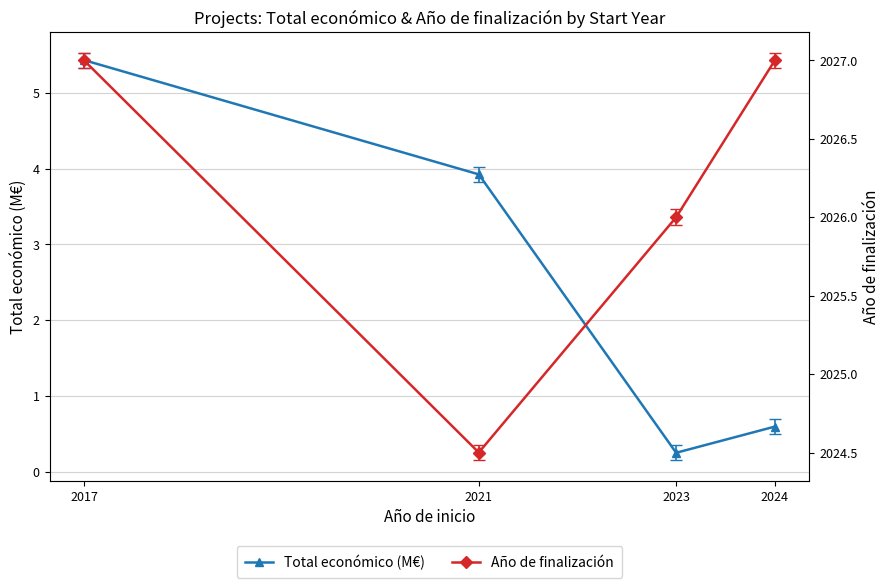

What is the difference between the maximum and minimum values in the Total económico (M€) series?

5.2